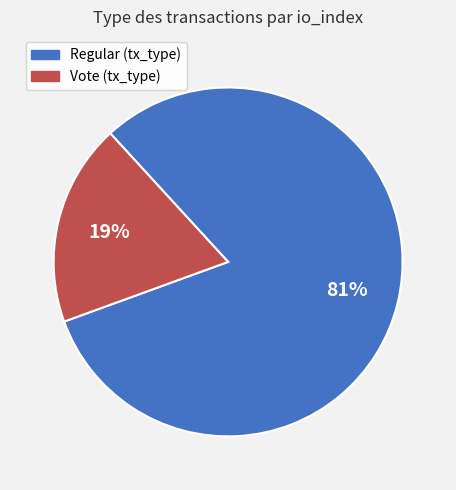

Is there any slice that represents more than half of the pie?

Yes